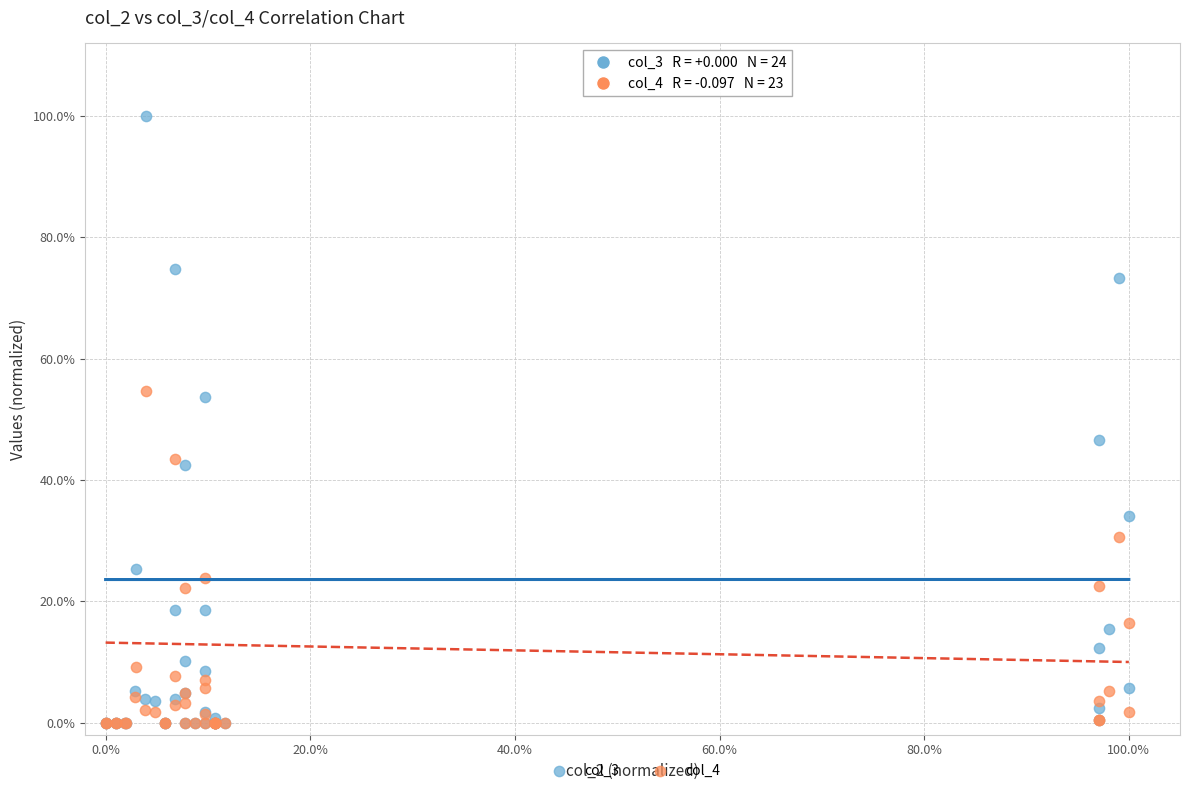

Which series contains the highest Y value?

col_3